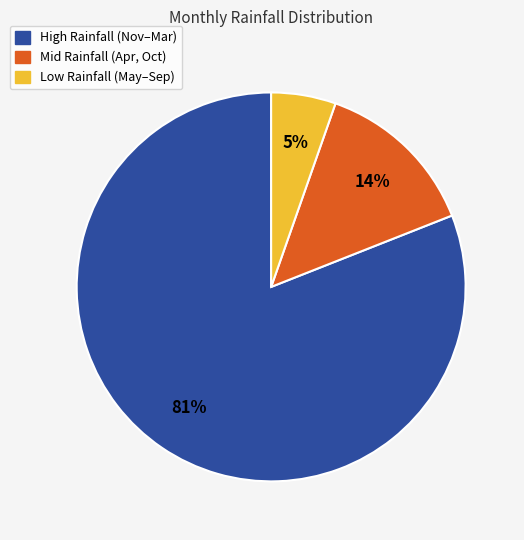

To the nearest percent, what is the difference between the largest and smallest slice percentages?

76%